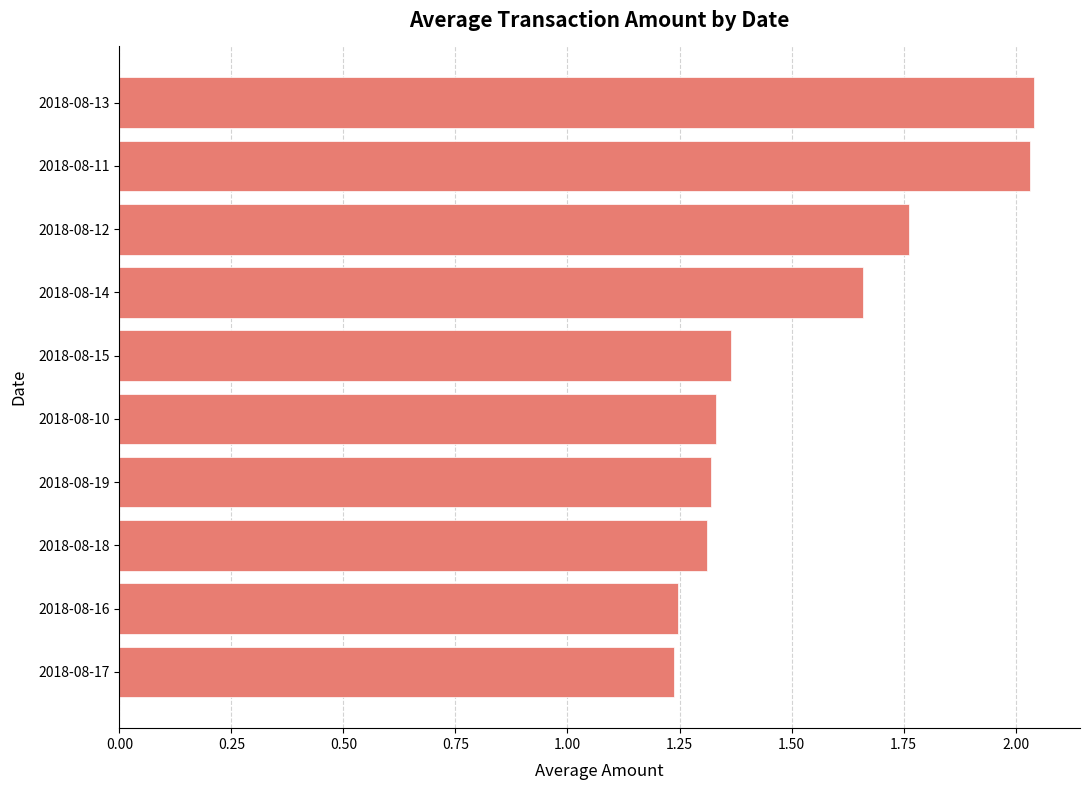

Which has a higher value, 2018-08-16 or 2018-08-19?

2018-08-19